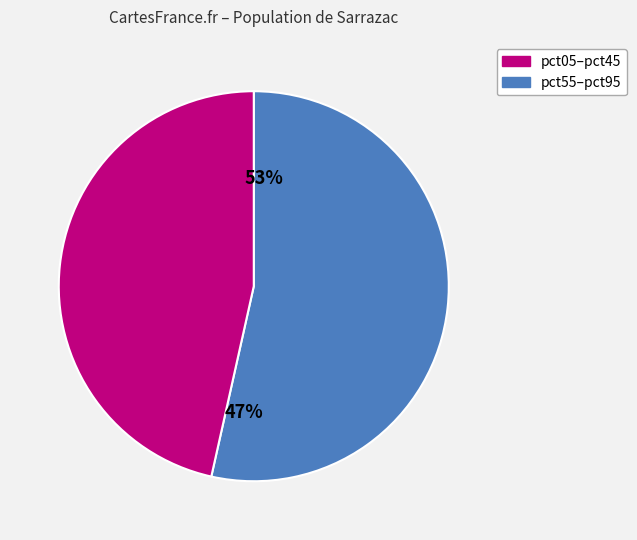

True or false: pct55 accounts for 3% of the total.

False